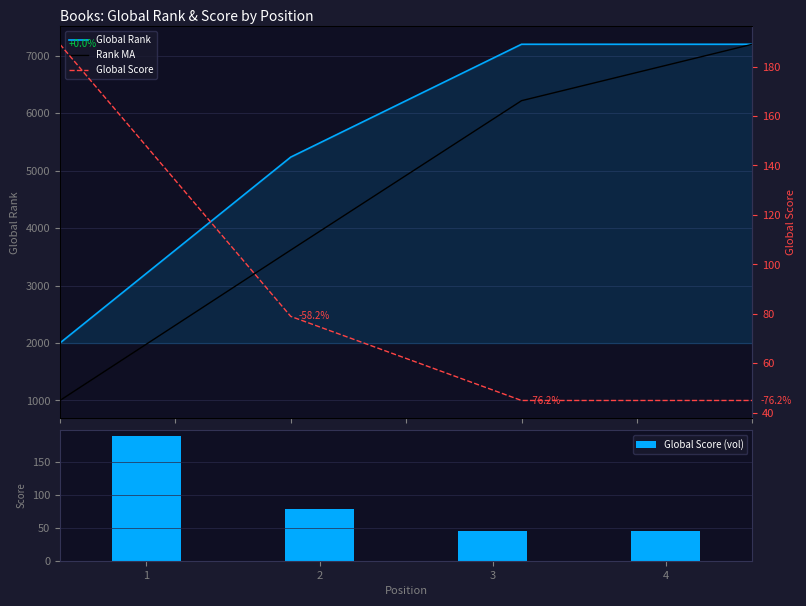

At 3, list the series in order from largest to smallest.

Global Rank, Rank MA, Global Score (vol), Global Score